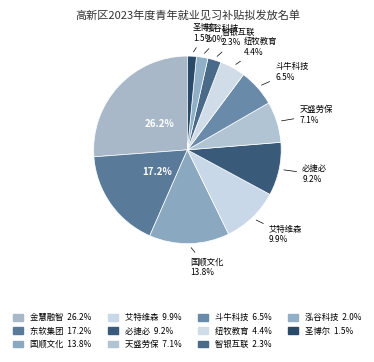

How many slices are in this pie chart?

11